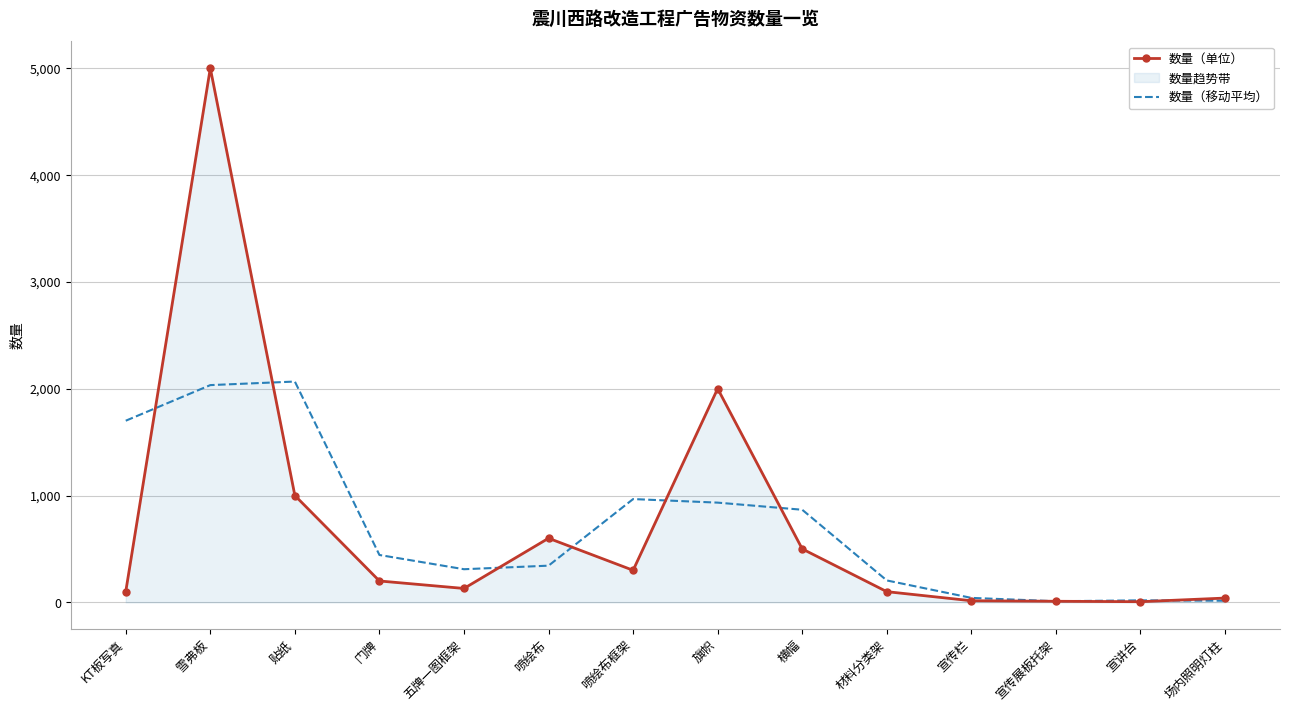

Which series has the widest spread of values?

数量（单位）